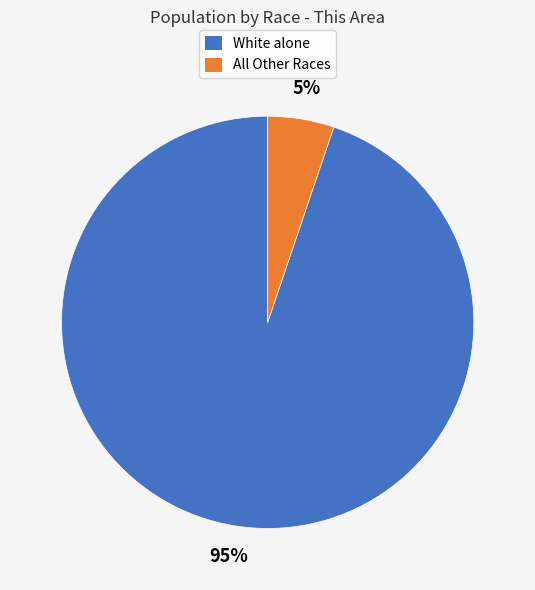

Is there any slice that represents more than half of the pie?

Yes